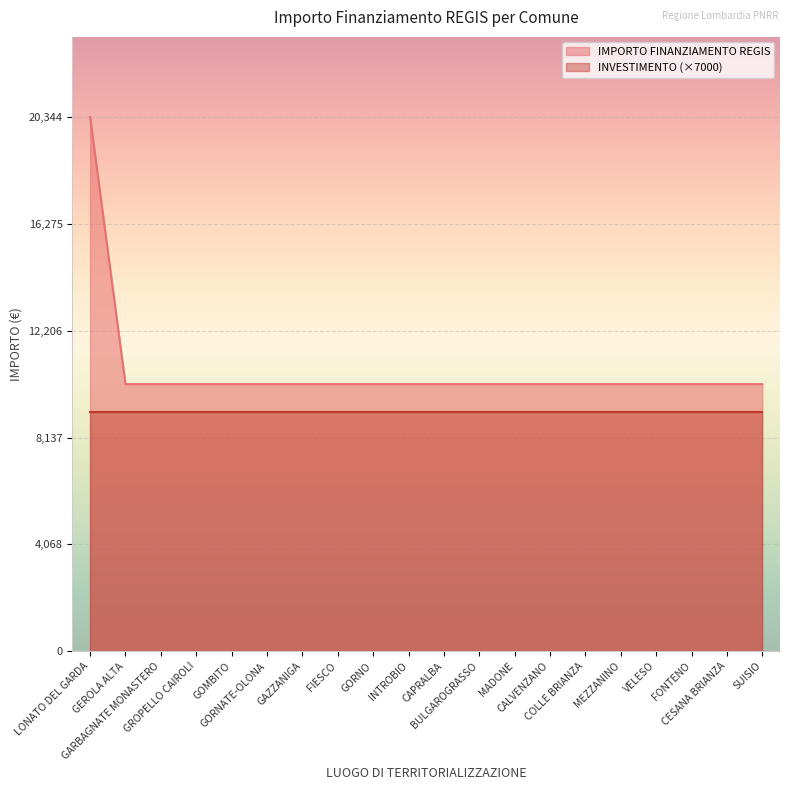

What is the value of the 2nd point from the left?

10172